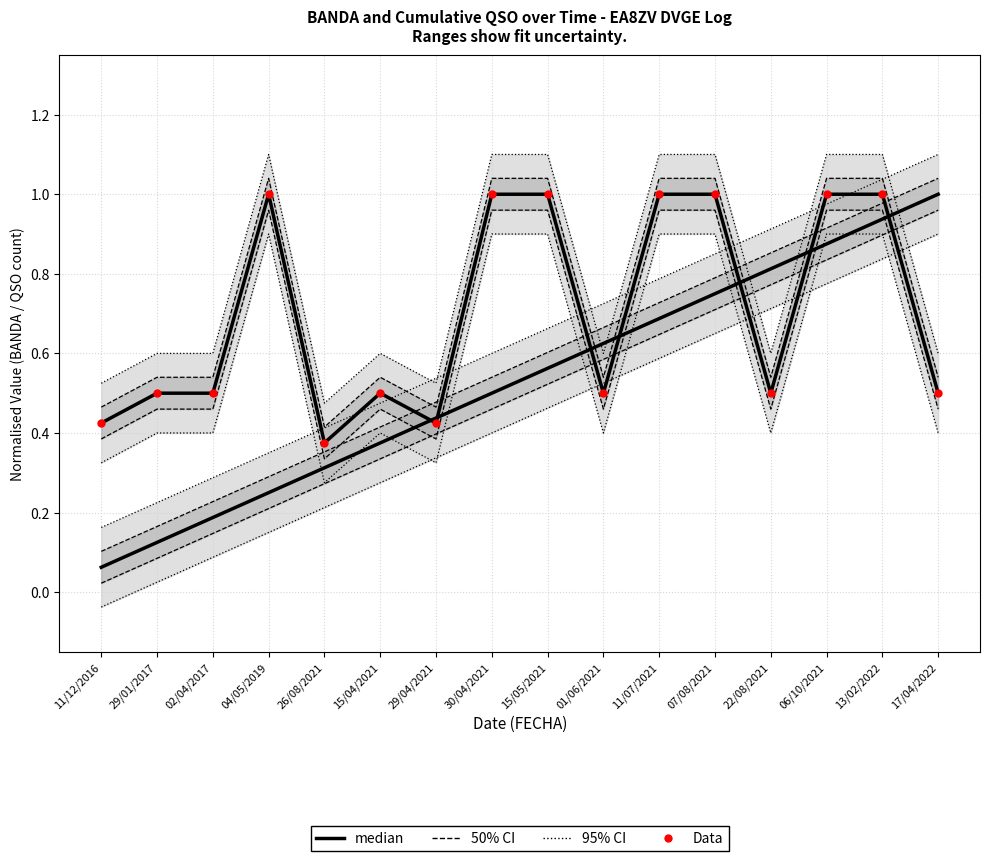

What is the total value across all series at 02/04/2017?

1.2